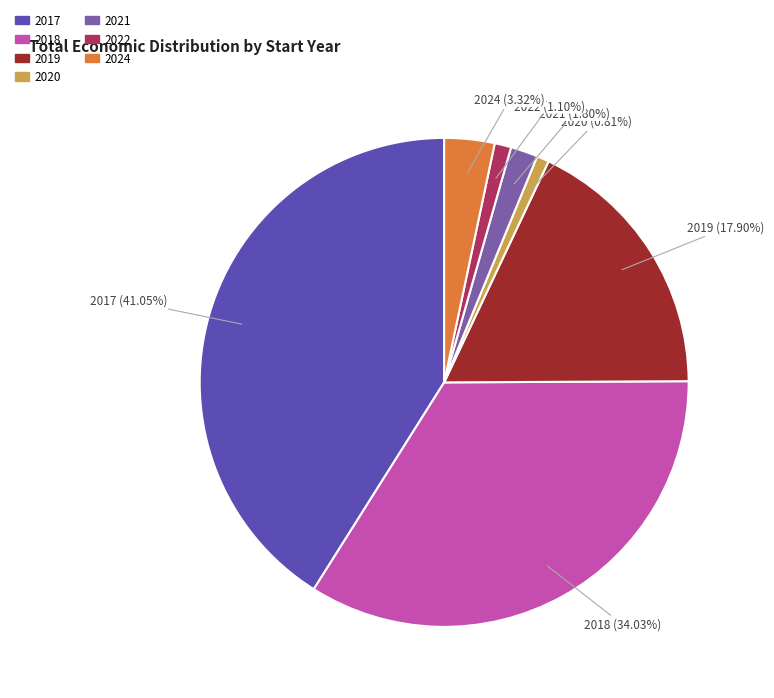

How many segments does this pie chart have?

7